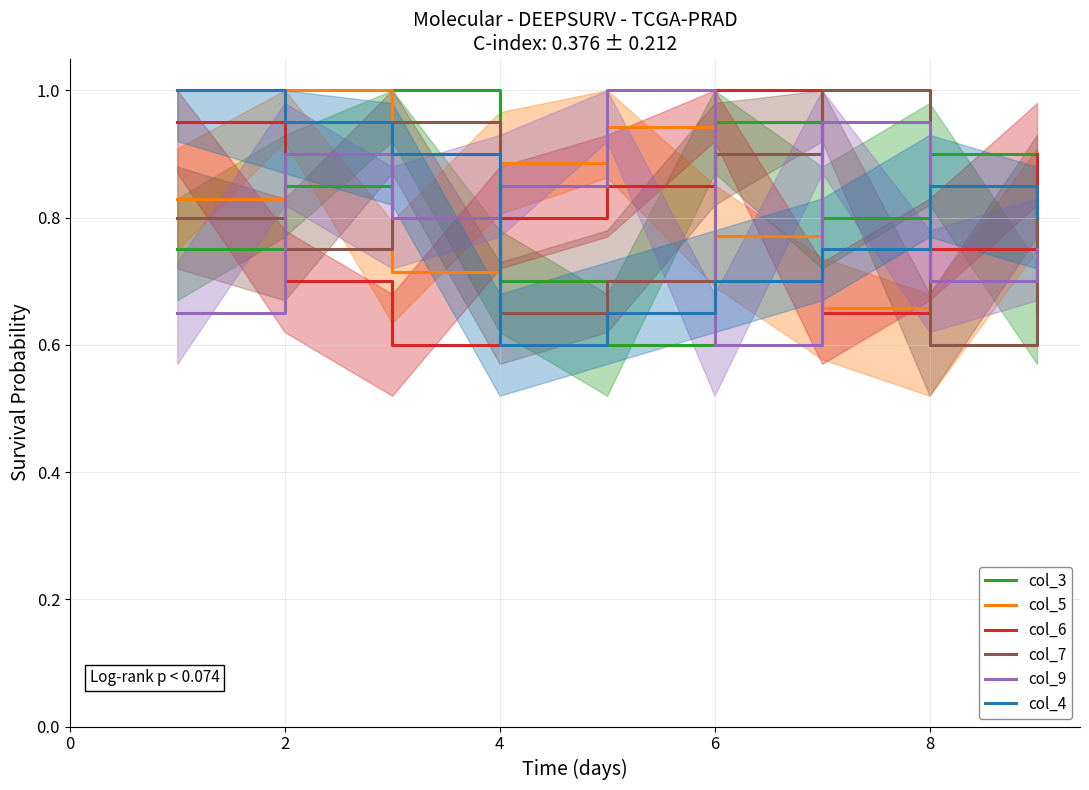

What is the value of the col_4 point at the 6th from the left?

0.7